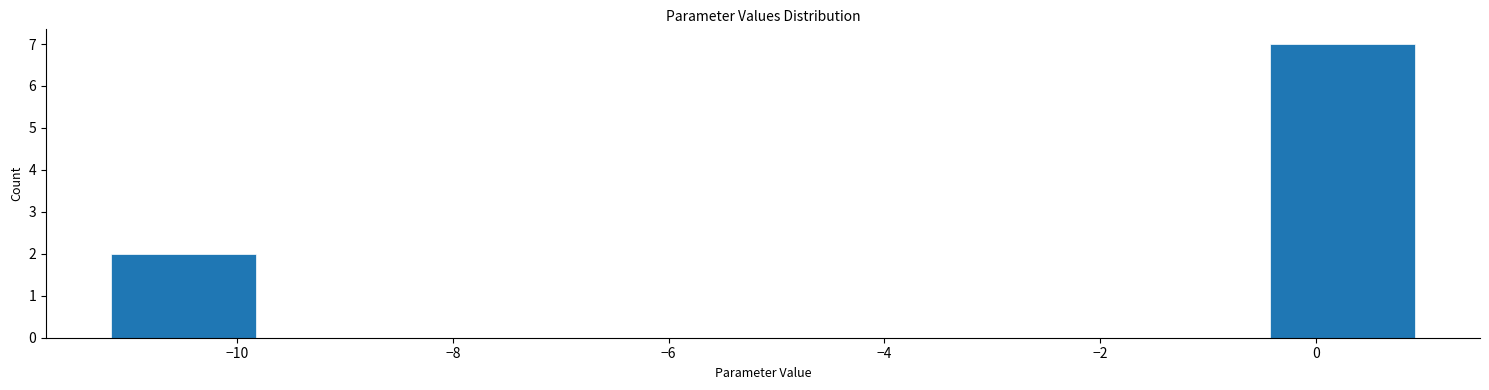

Over which range of the x-axis is the bar tallest?

-0.4 to 1.0